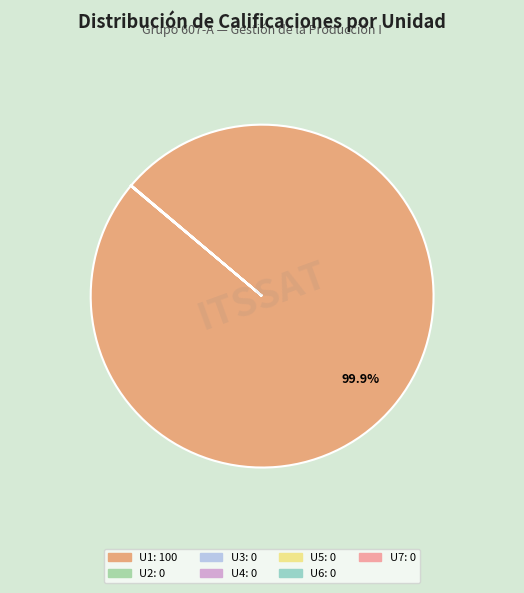

True or false: U3 accounts for 0% of the total.

True